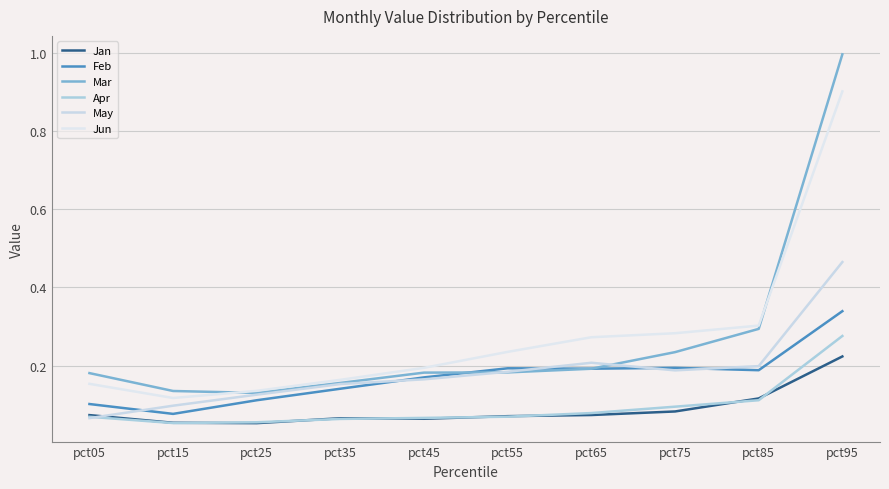

Which has a higher value, pct85 or pct95?

pct95